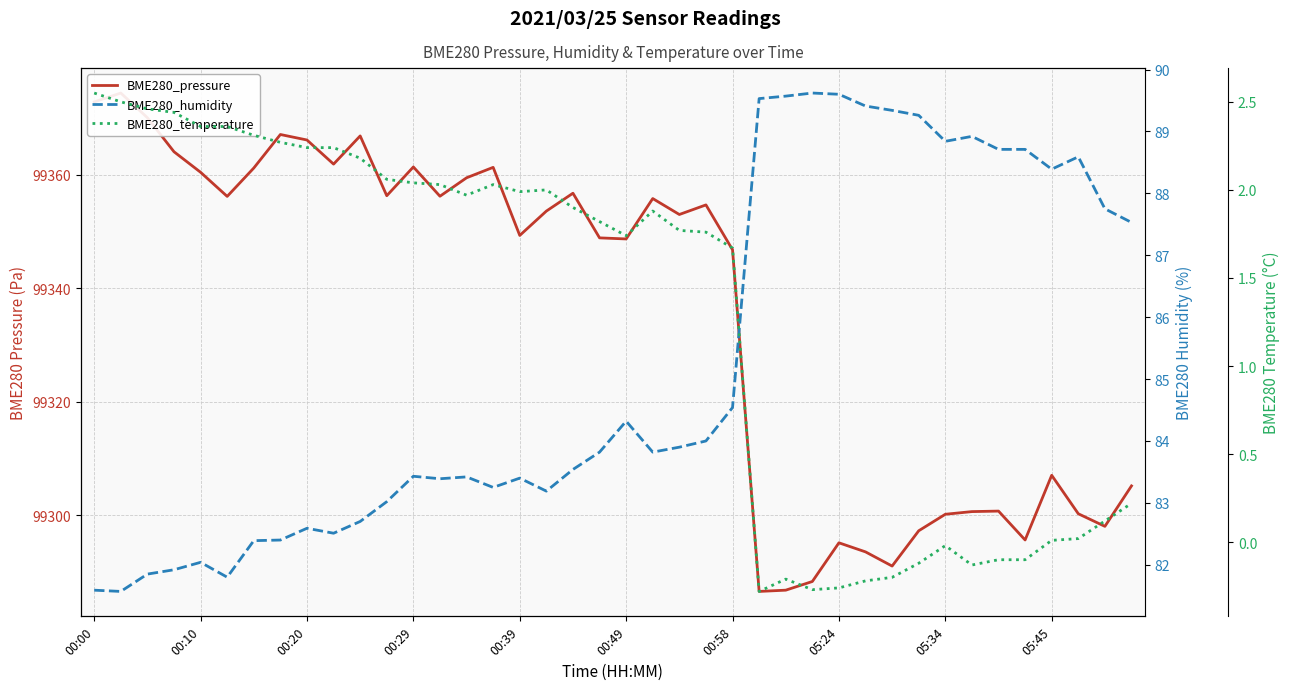

Is it true that BME280_pressure equals 99346.8 at 00:58?

True